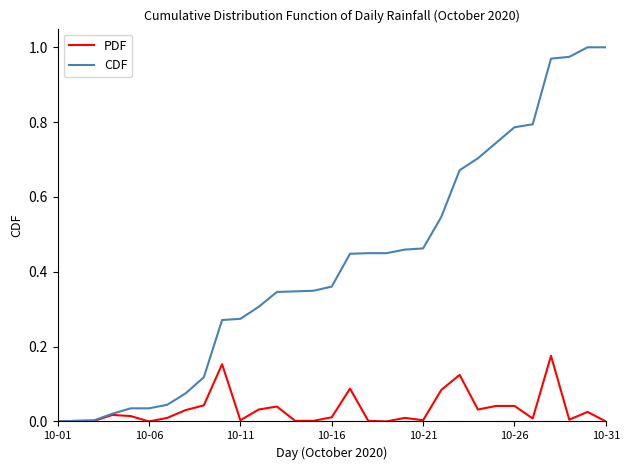

Is this an area chart (filled region under the line)?

No